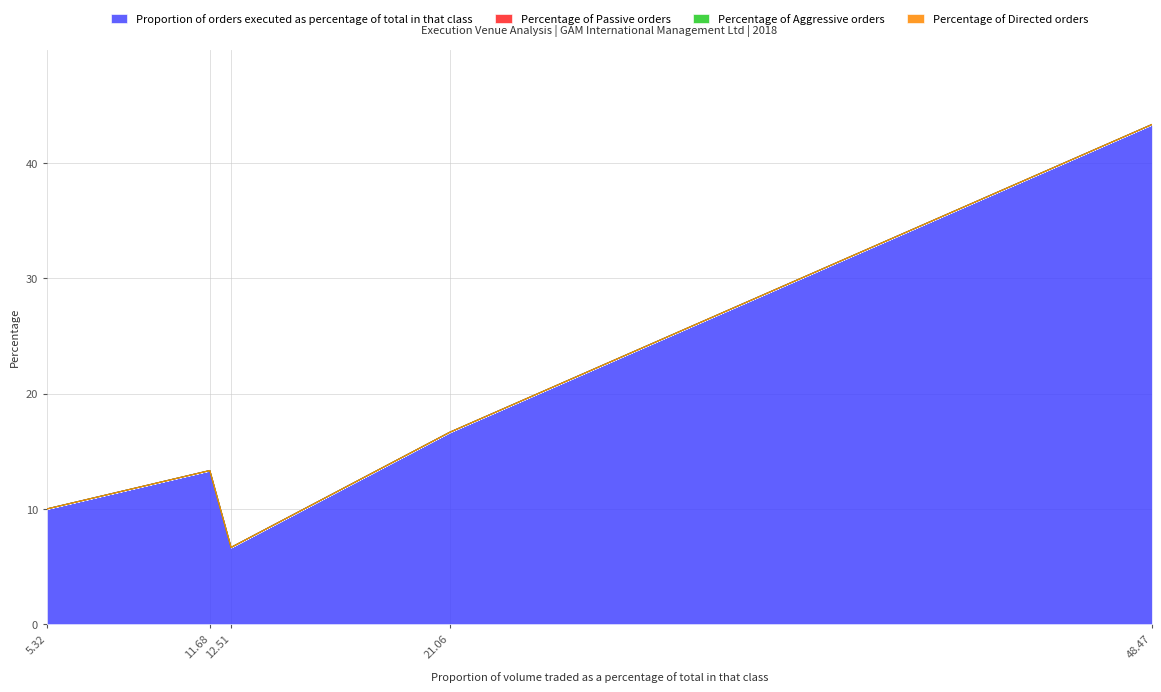

True or false: Proportion of orders executed as percentage of total in that class and Percentage of Aggressive orders cross at least once.

False